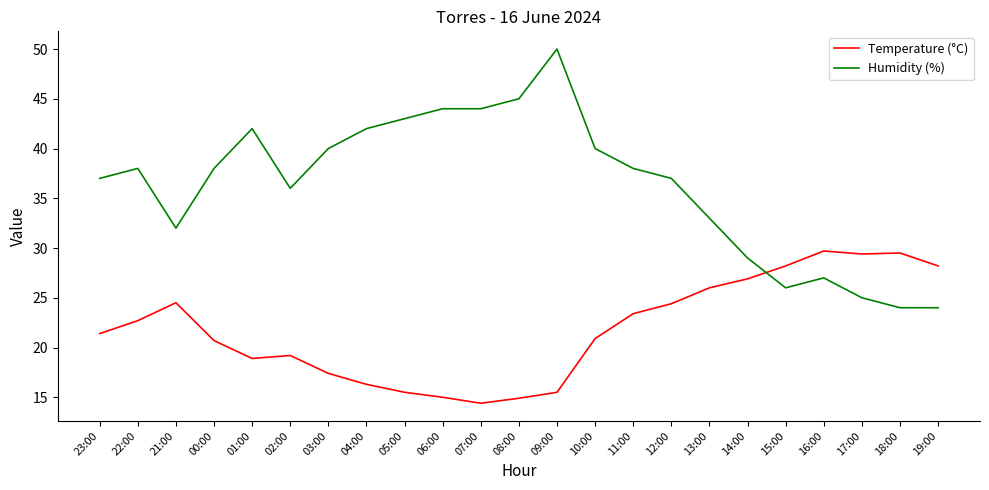

Between which two adjacent categories do Humidity (%) and Temperature (°C) first intersect?

14:00 and 15:00